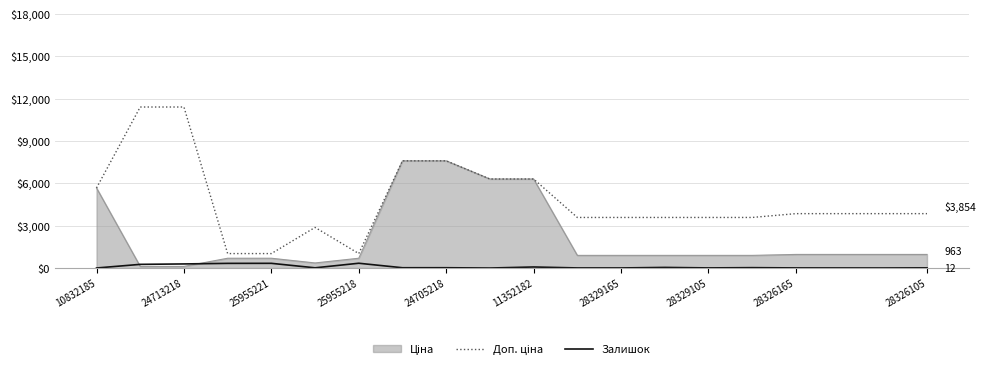

True or false: Доп. ціна and Залишок cross at least once.

False